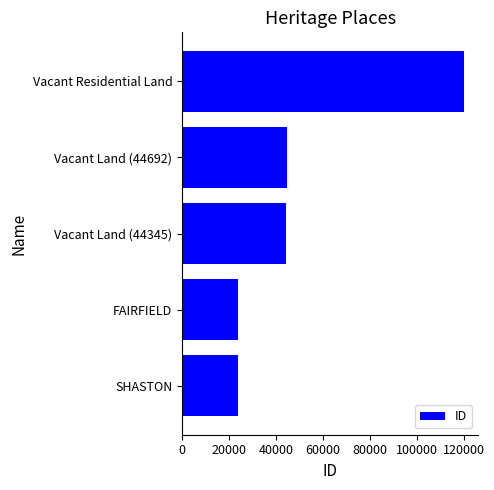

What is the average value?

51372